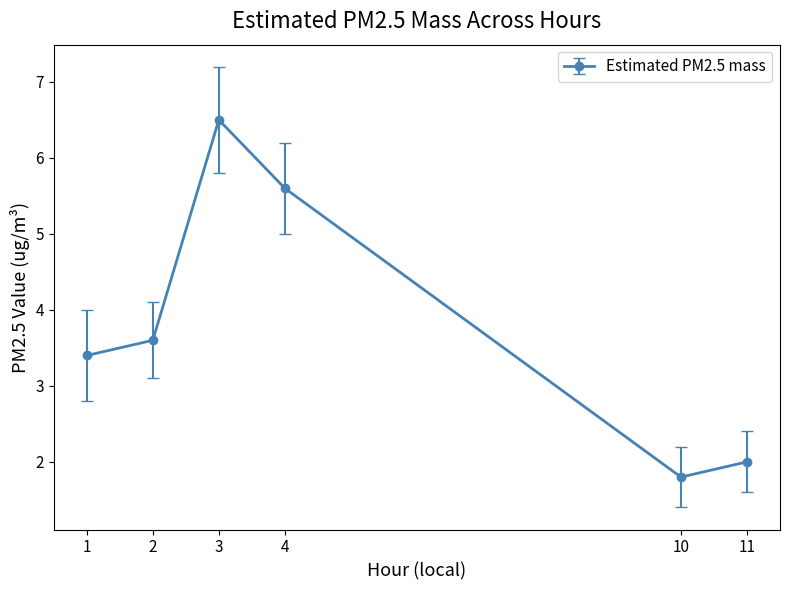

How many data points does each series have?

6